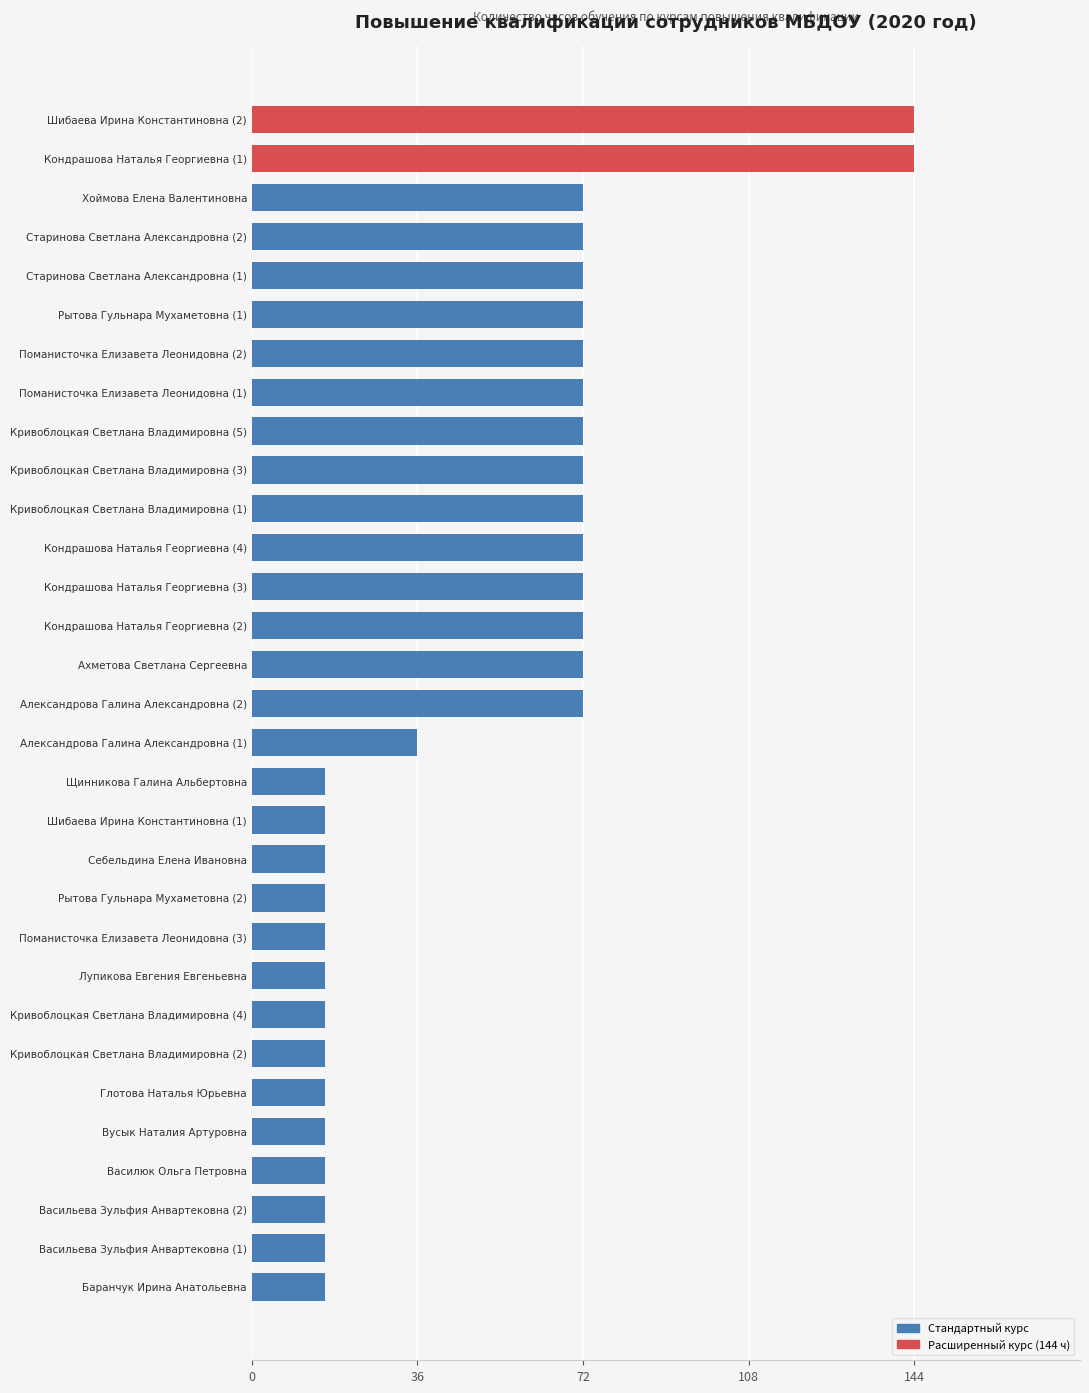

What position from the bottom is Щинникова Галина Альбертовна?

14